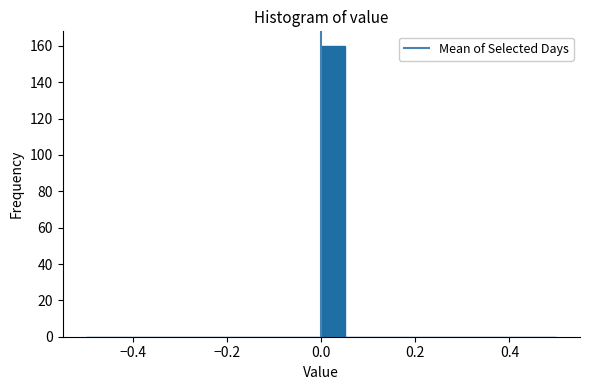

Read against the x-axis, roughly where is the centre of the tallest bar?

0.02